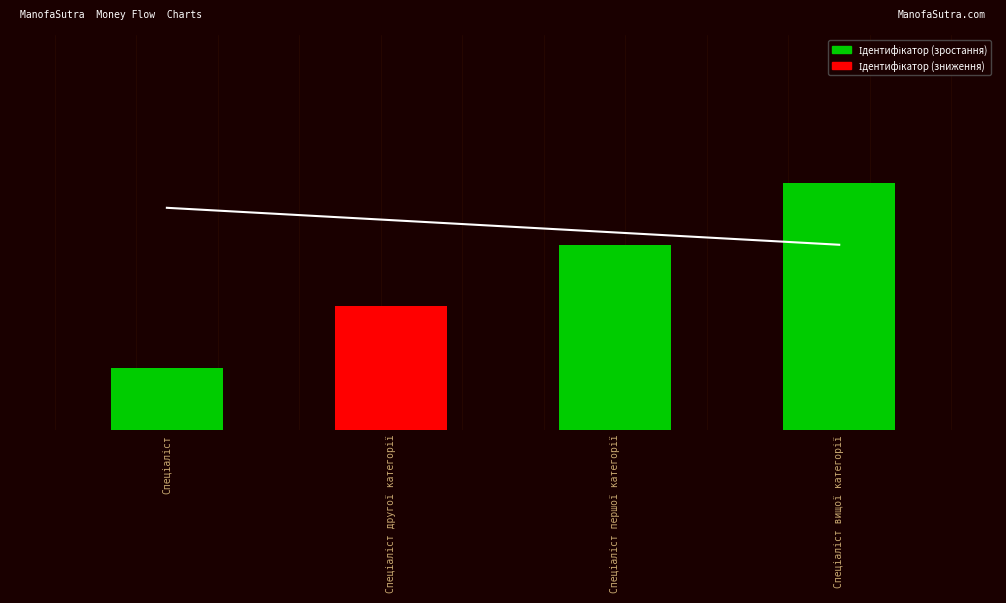

Which category has the lowest value across all series?

Спеціаліст